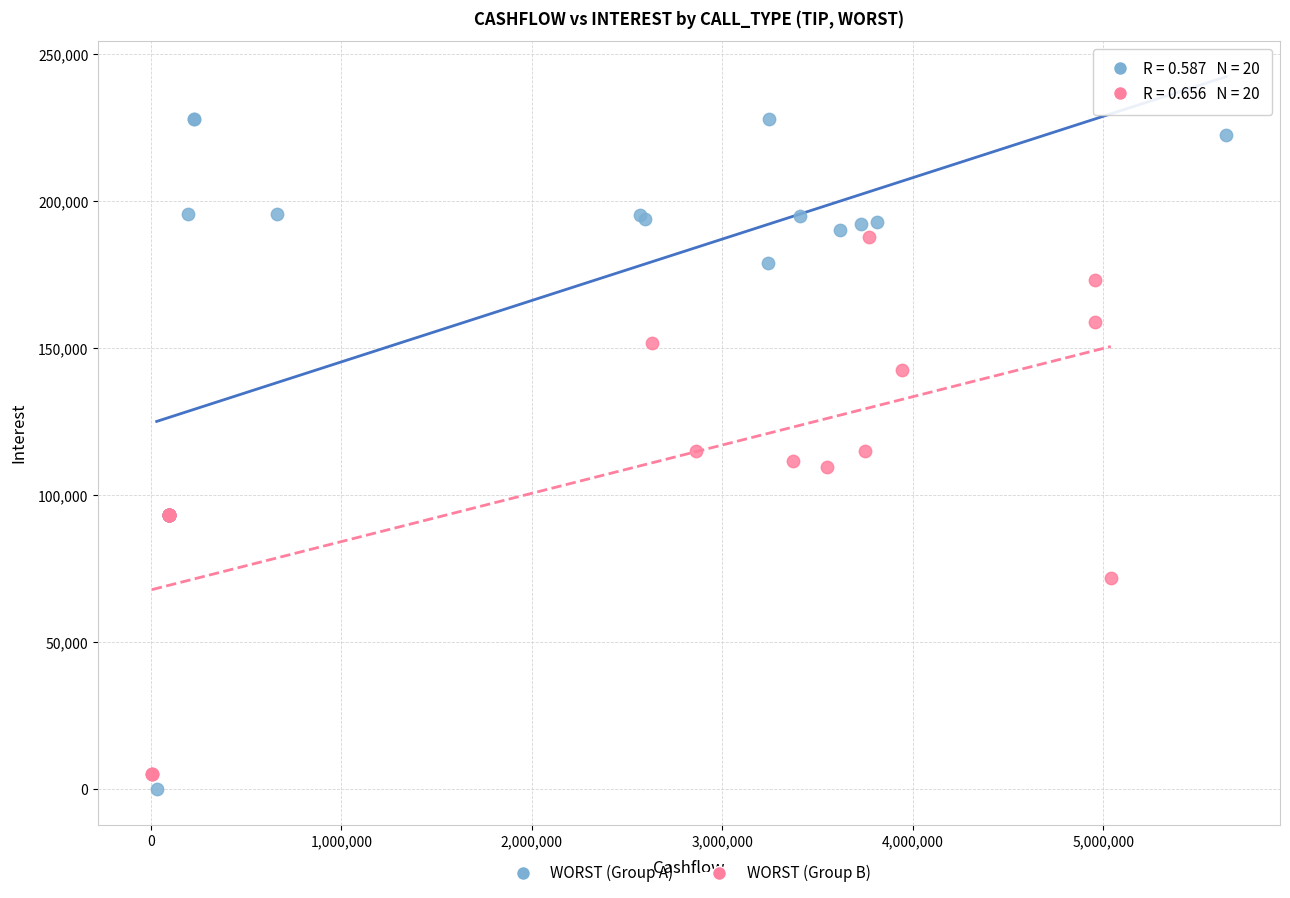

Which series reaches the minimum Y coordinate?

WORST (Group A)